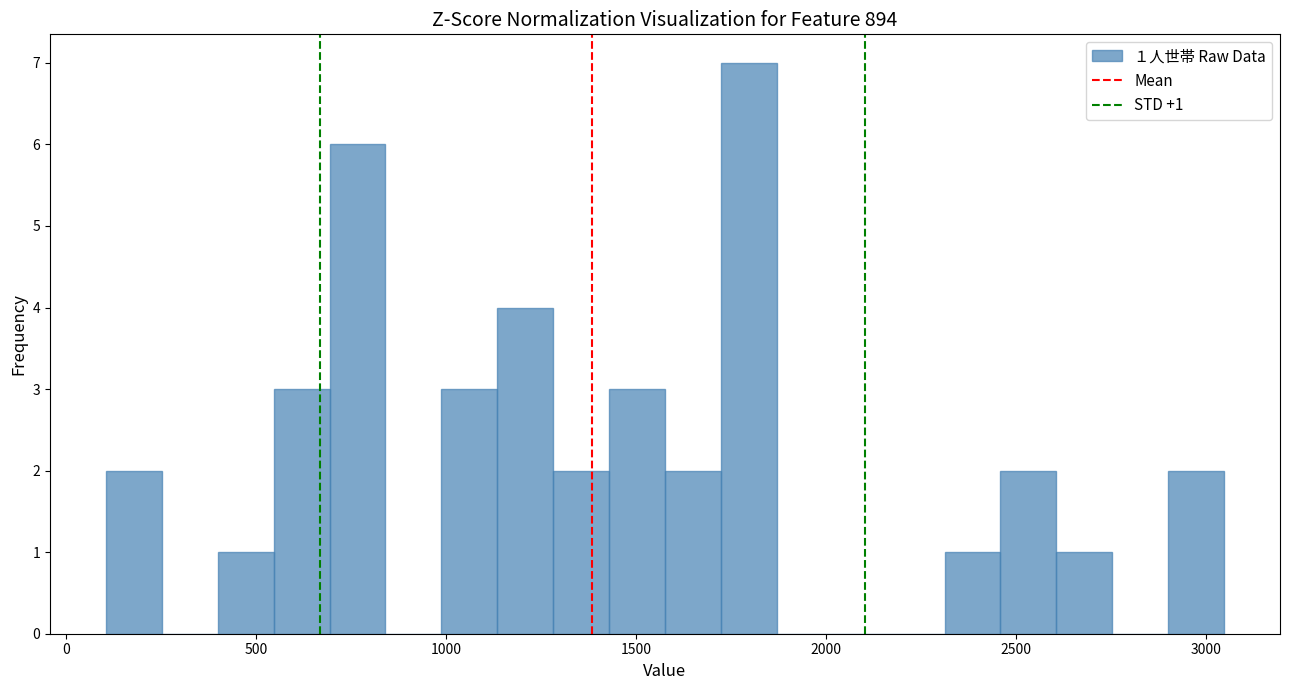

Read against the x-axis, roughly where is the centre of the tallest bar?

1800